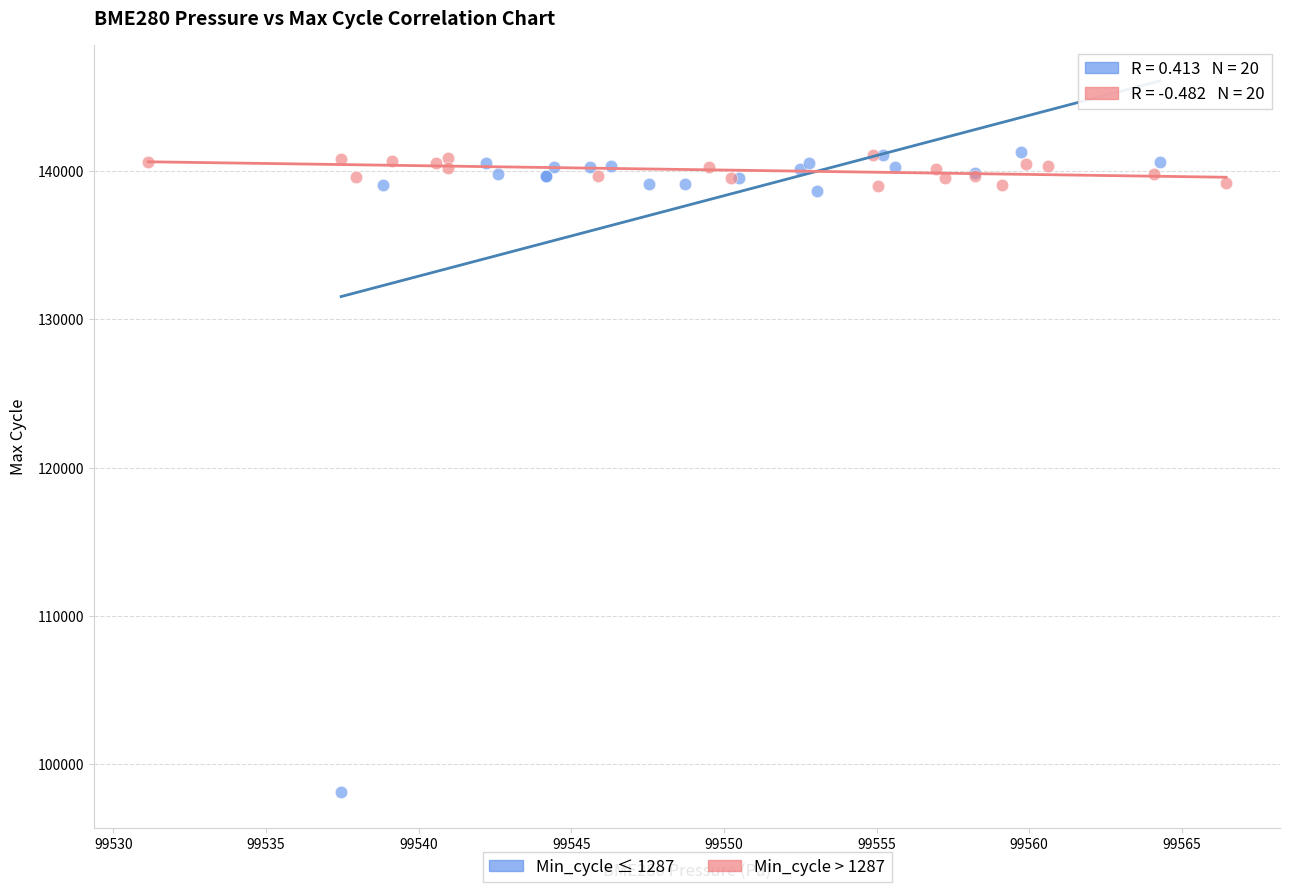

Which series reaches the minimum Y coordinate?

Min_cycle ≤ 1287